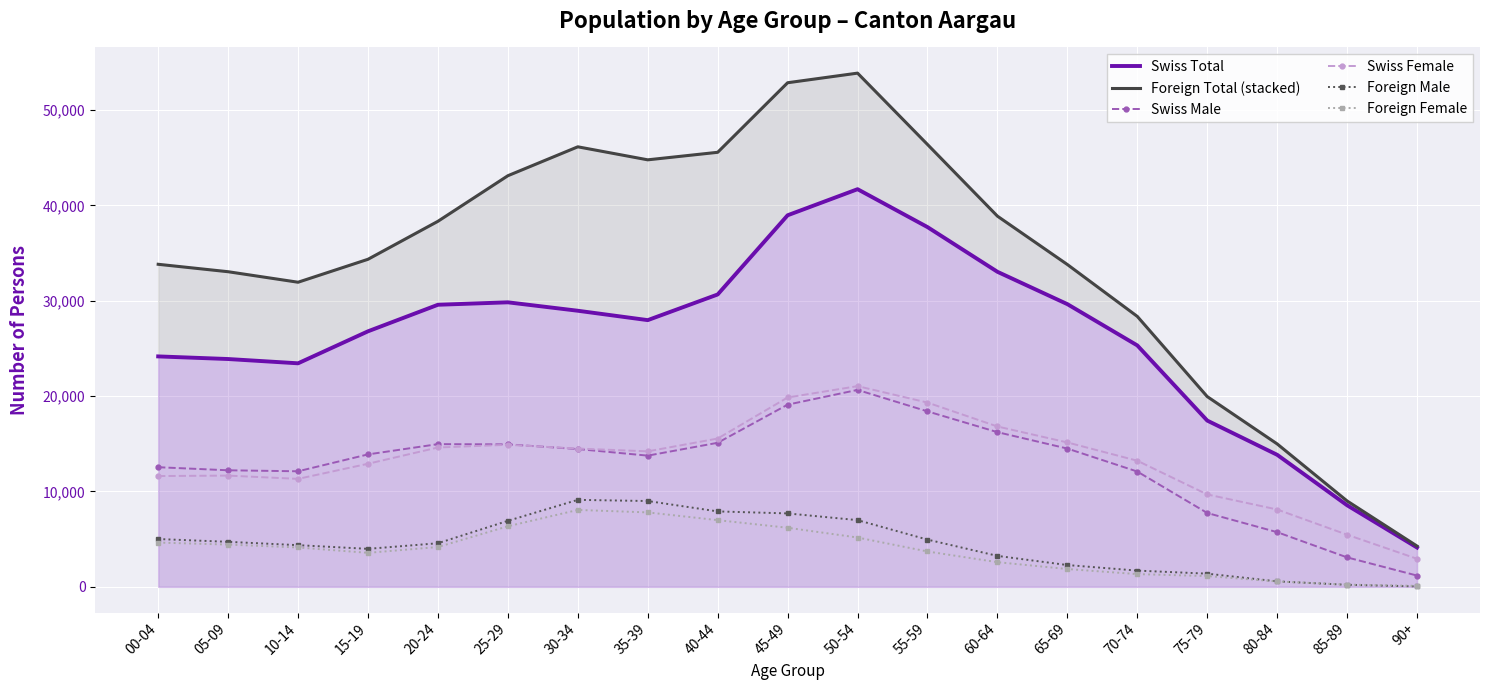

What is the difference between the Foreign Female values at 15-19 and 50-54?

1605